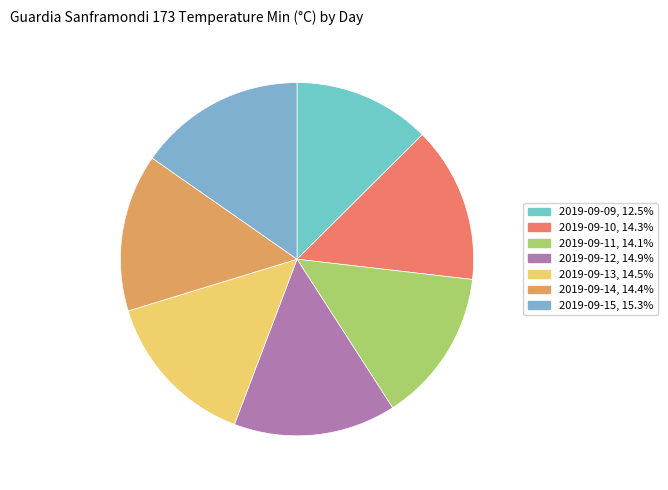

Which category has the biggest portion of the pie?

2019-09-15